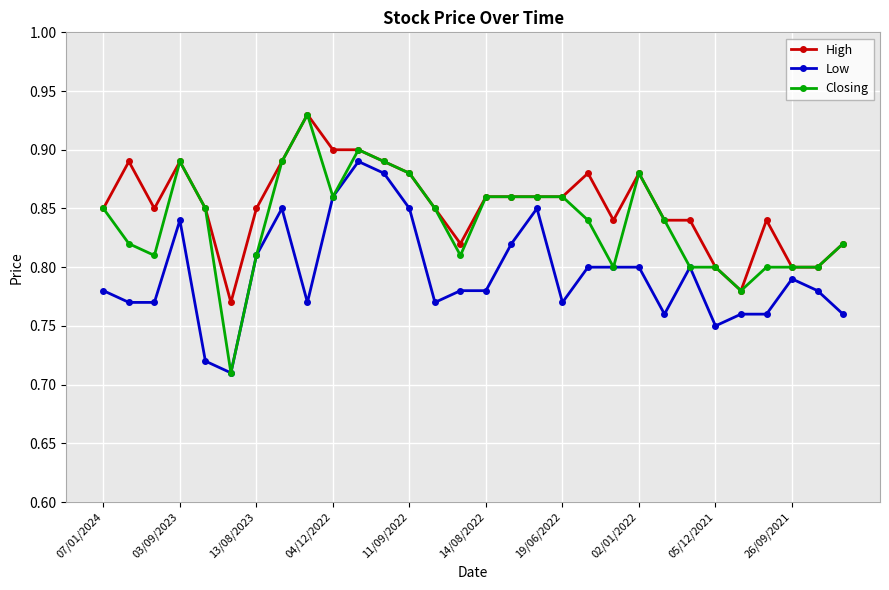

How many Low values are between 0 and 1?

30